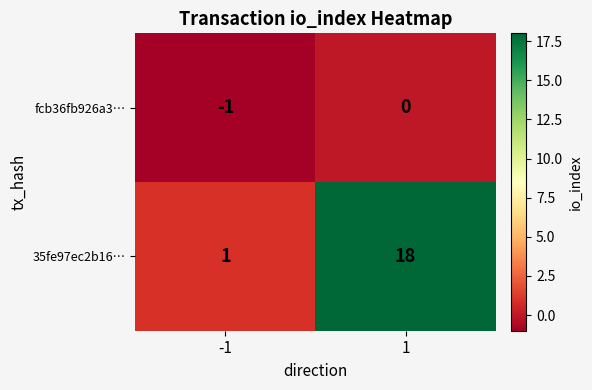

What is the difference between the highest and lowest values at -1?

2